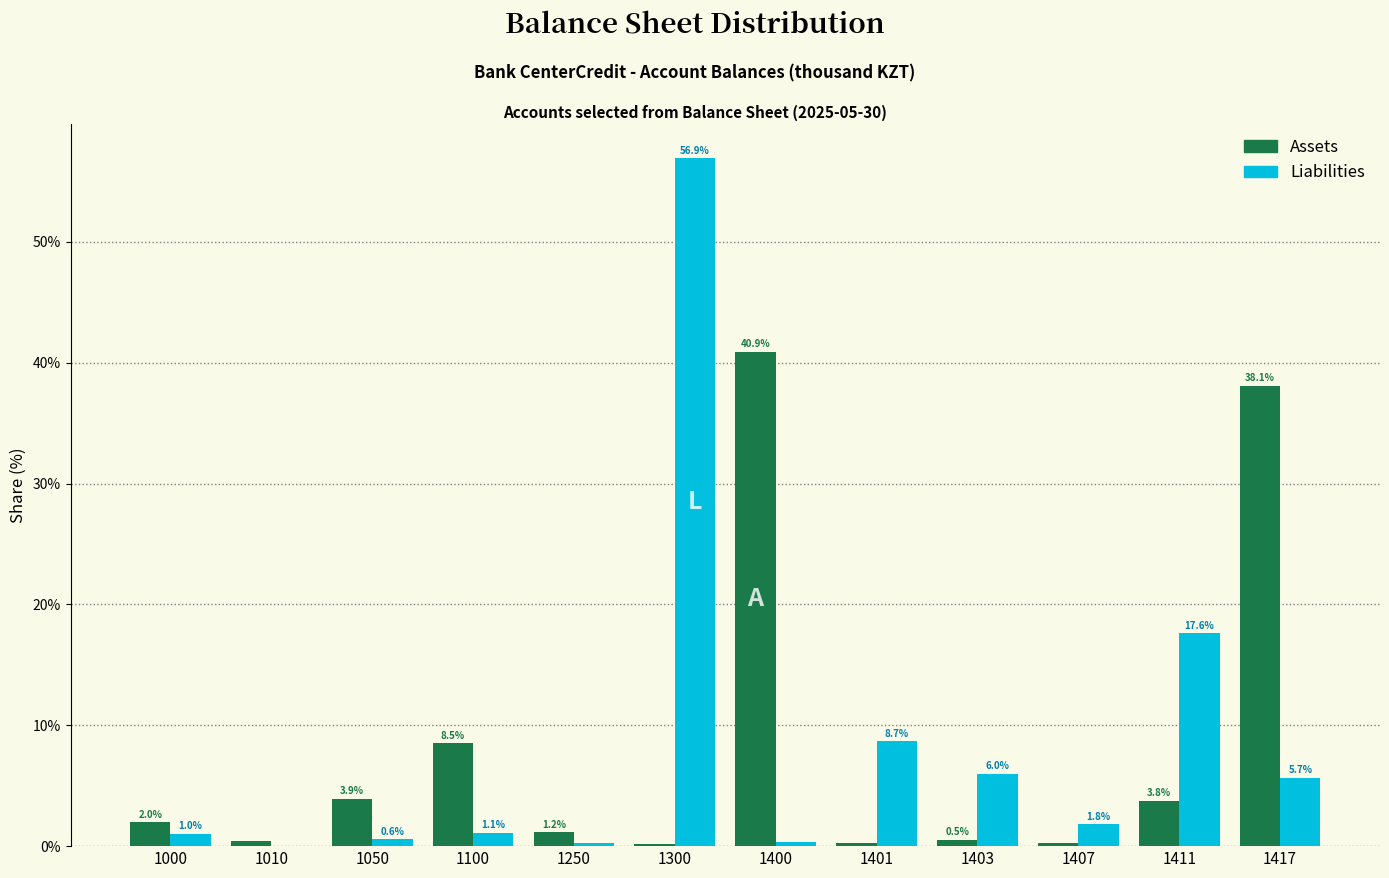

At which label is Liabilities closest to 28?

1411